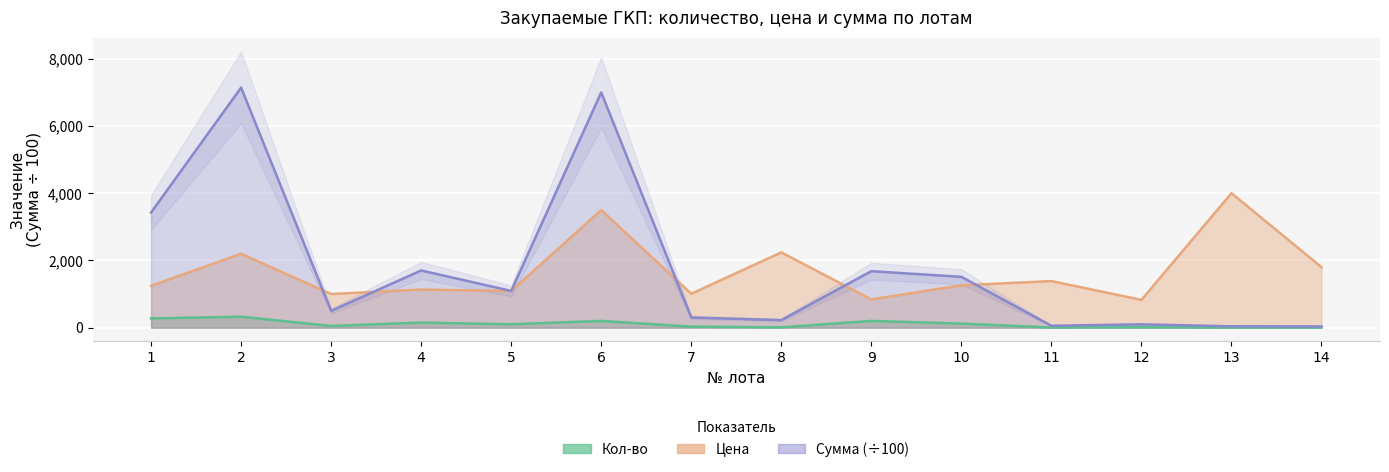

Rank the series by their maximum value, from lowest to highest.

Кол-во, Цена, Сумма